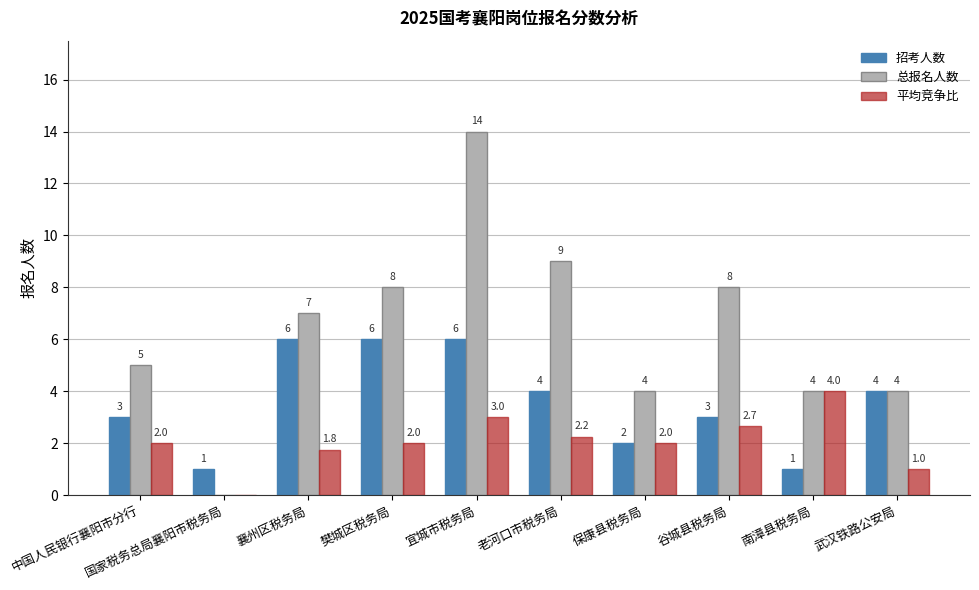

True or false: 平均竞争比 has a value of 1.0 at 武汉铁路公安局.

True